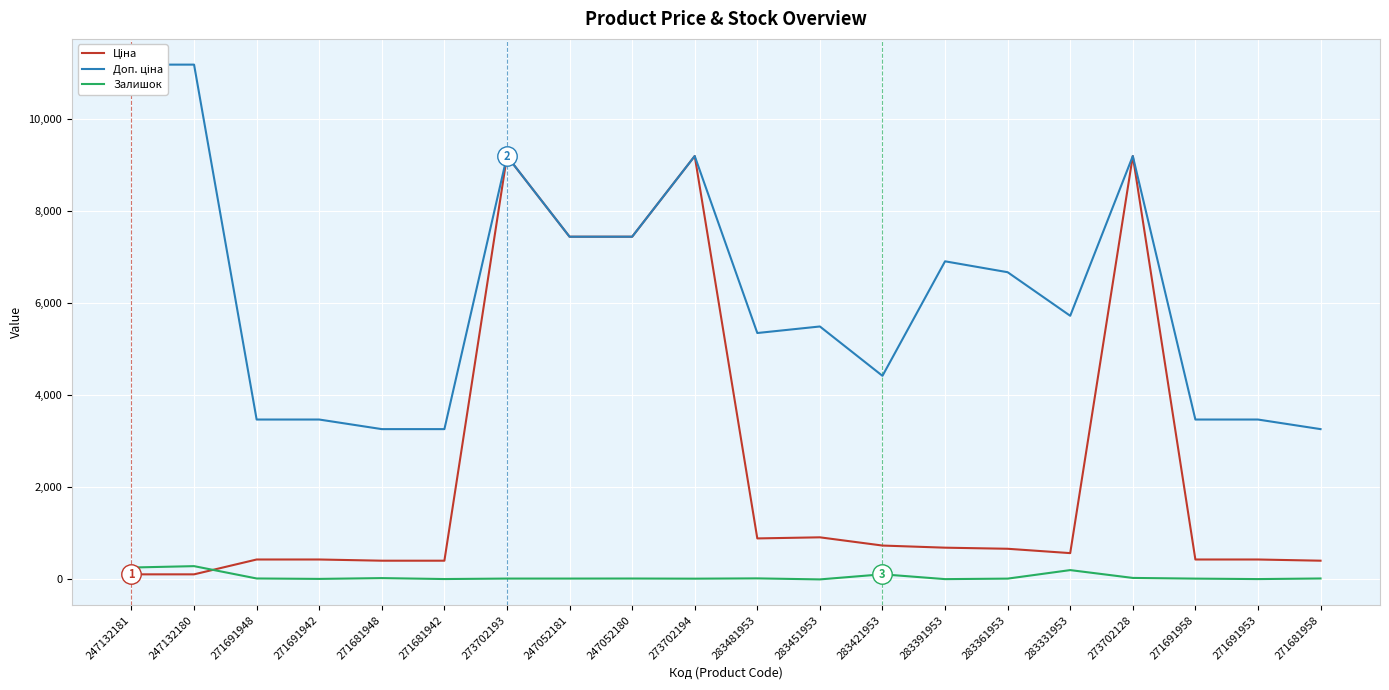

Where is the first local maximum for Ціна?

273702193